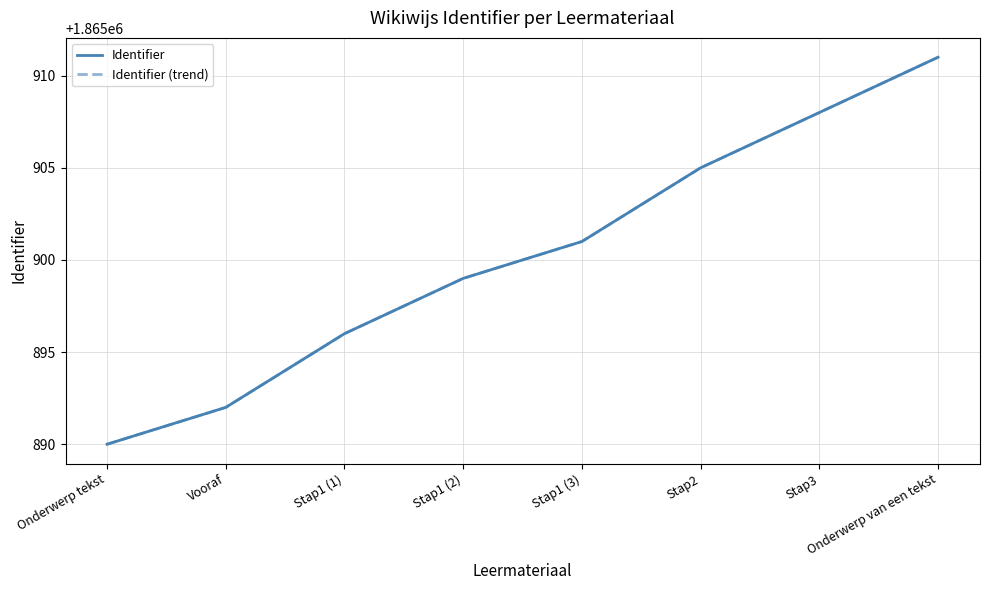

What position from the left is Onderwerp tekst?

1